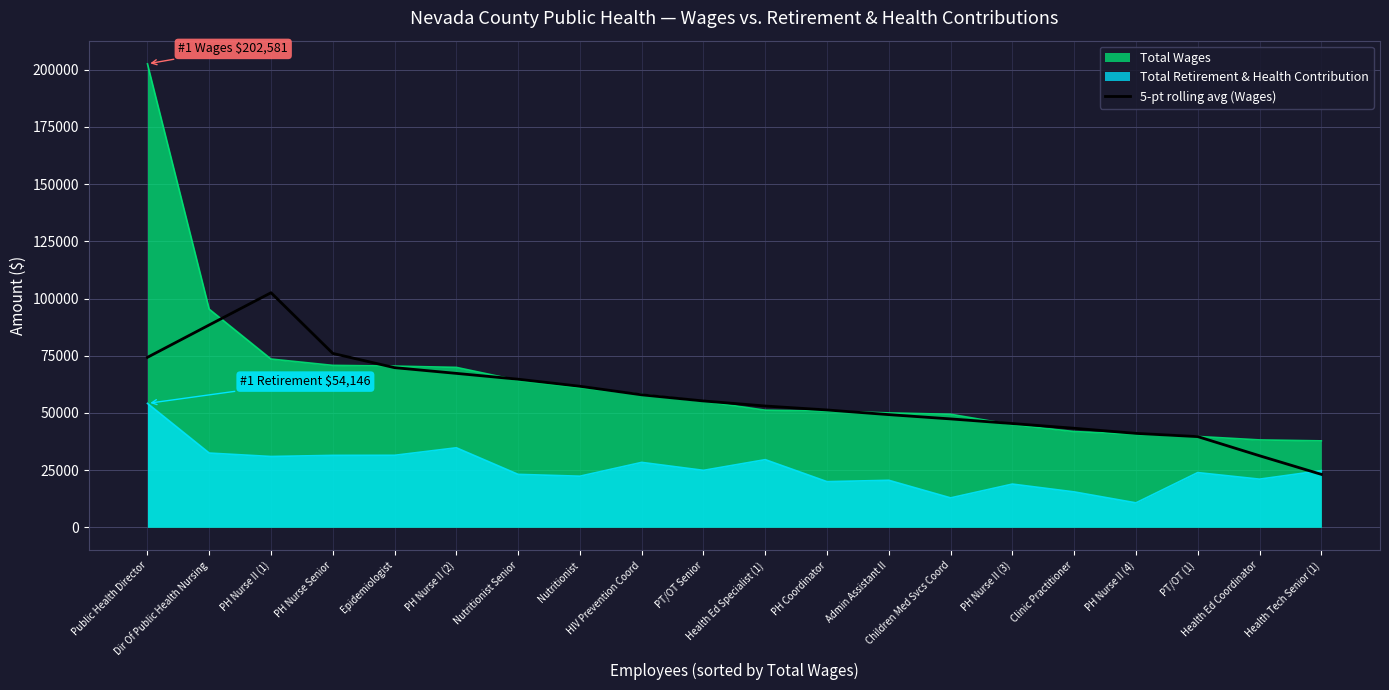

The chart shows a value of 41038.8 at PH Nurse II (4). True or false?

True